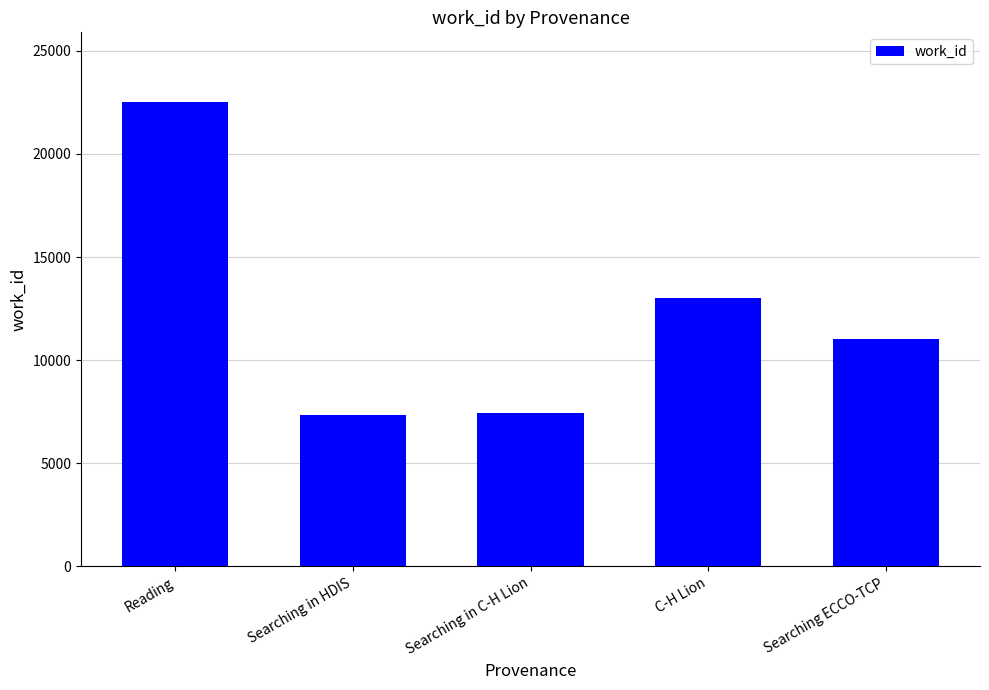

Which category has the highest value across all series?

Reading